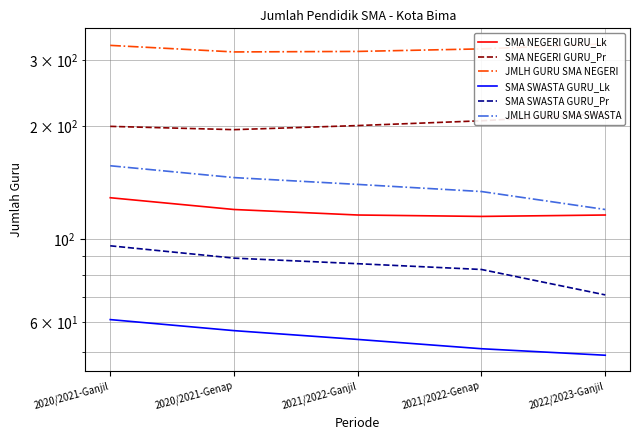

What is the value of the SMA NEGERI GURU_Pr point at the 2nd from the left?

196